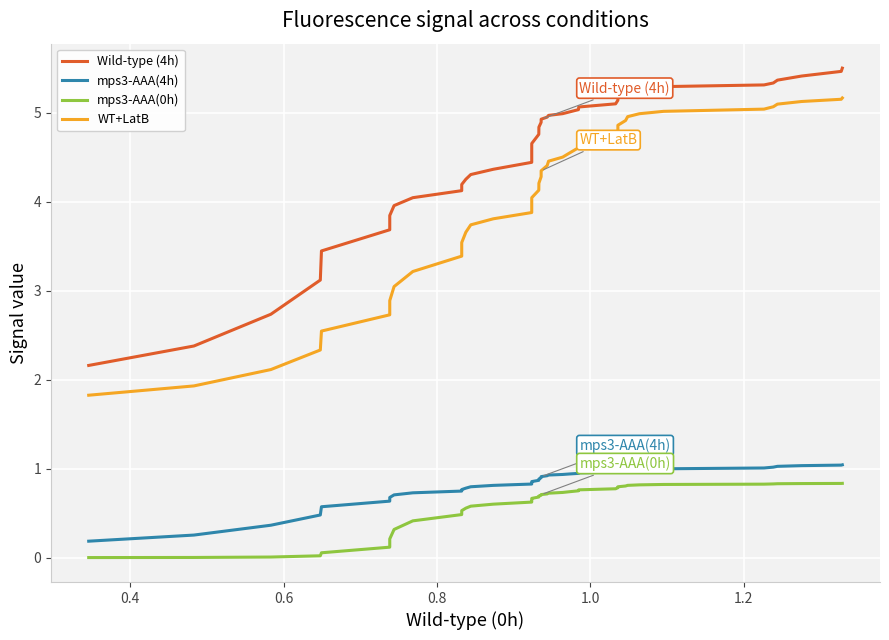

True or false: WT+LatB and mps3-AAA(0h) cross at least once.

False